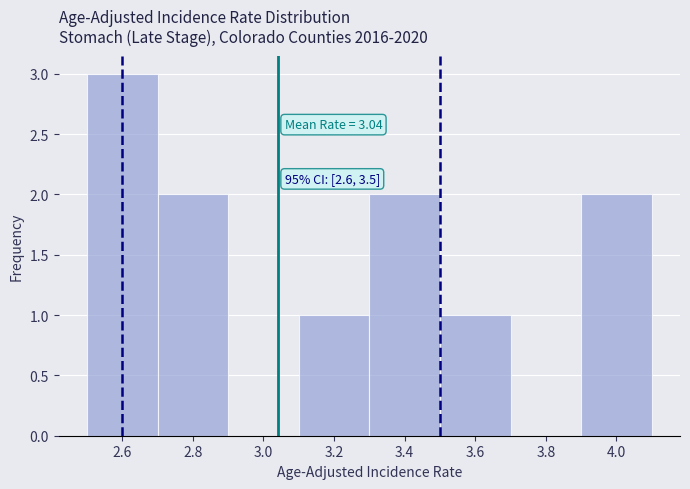

Over which range of the x-axis is the bar tallest?

2.5 to 2.7